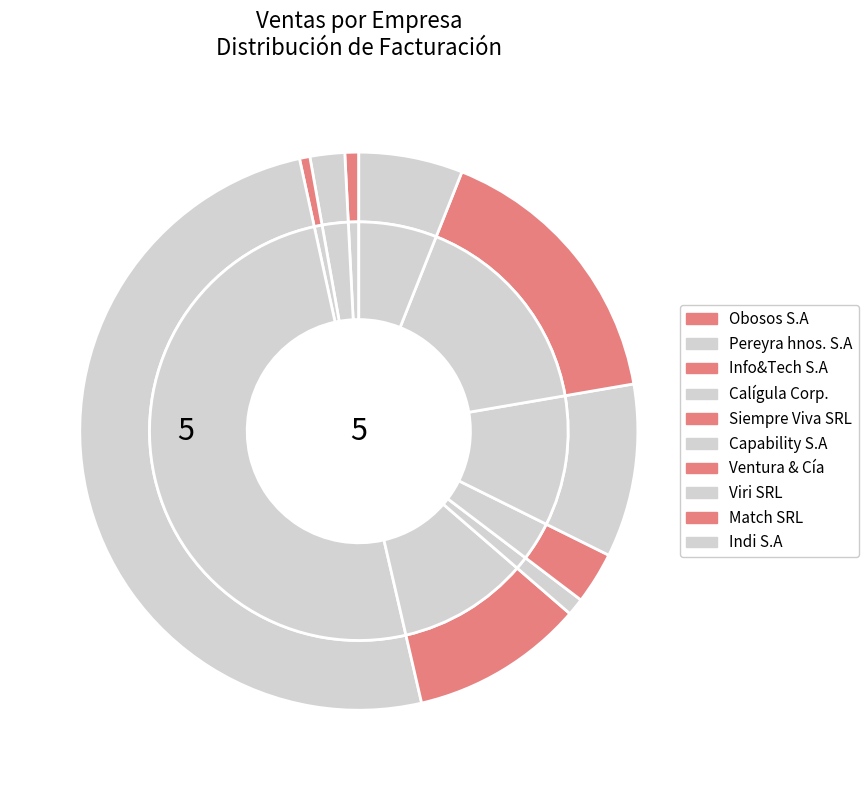

Which category has the biggest portion of the pie?

Calígula Corp.